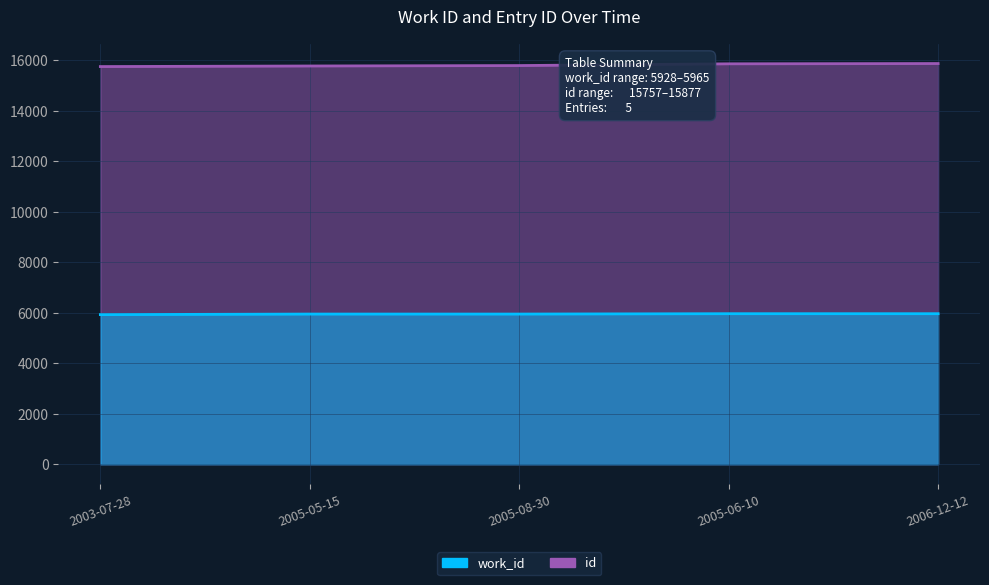

True or false: work_id and id cross at least once.

False